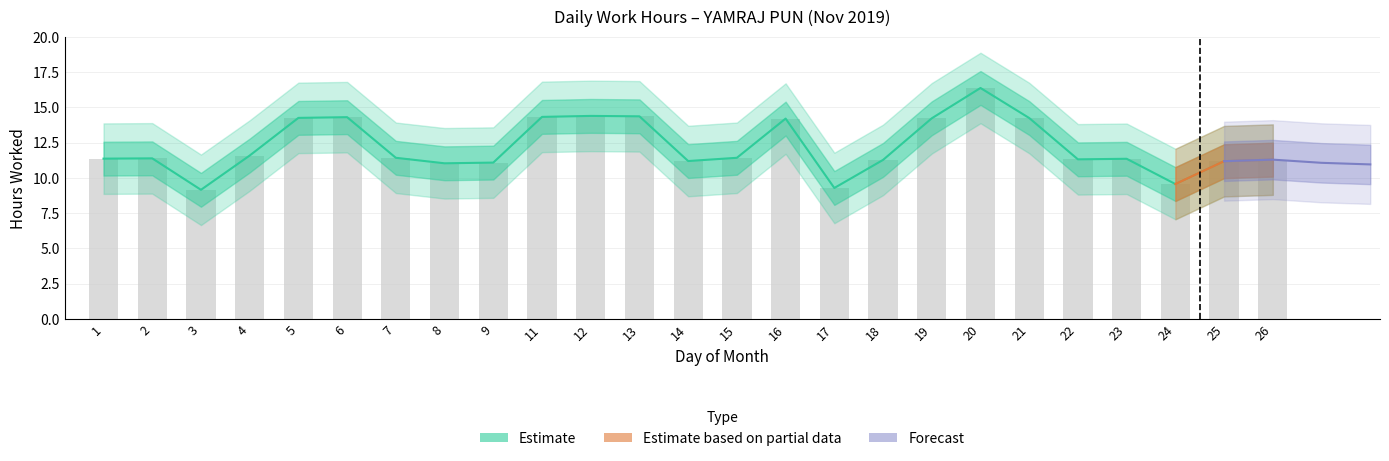

Does the chart contain any negative values?

No